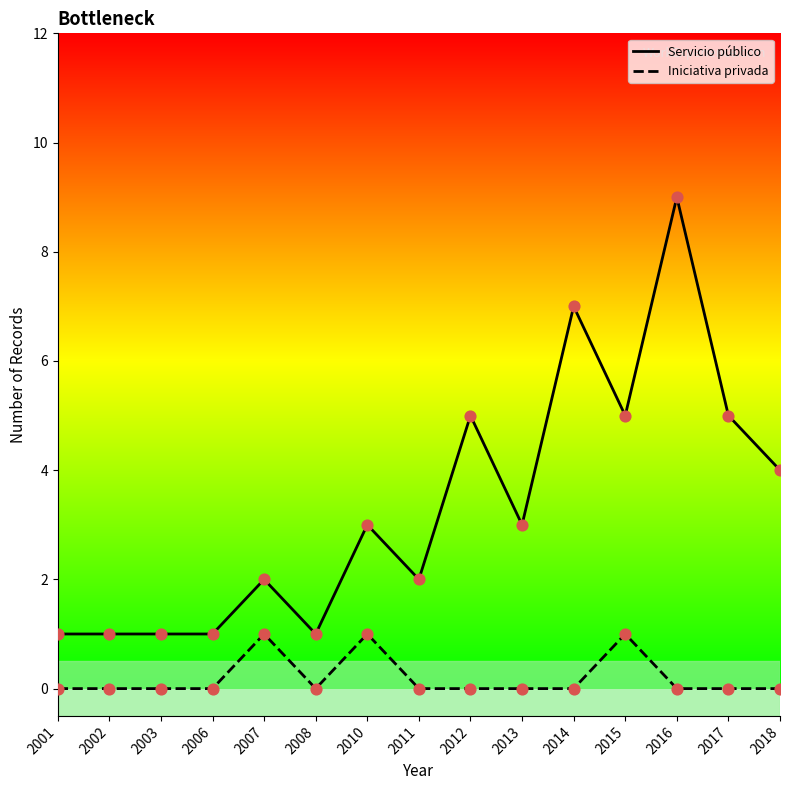

Is the value of Iniciativa privada at 2002 greater than the value of Servicio público at 2010?

No